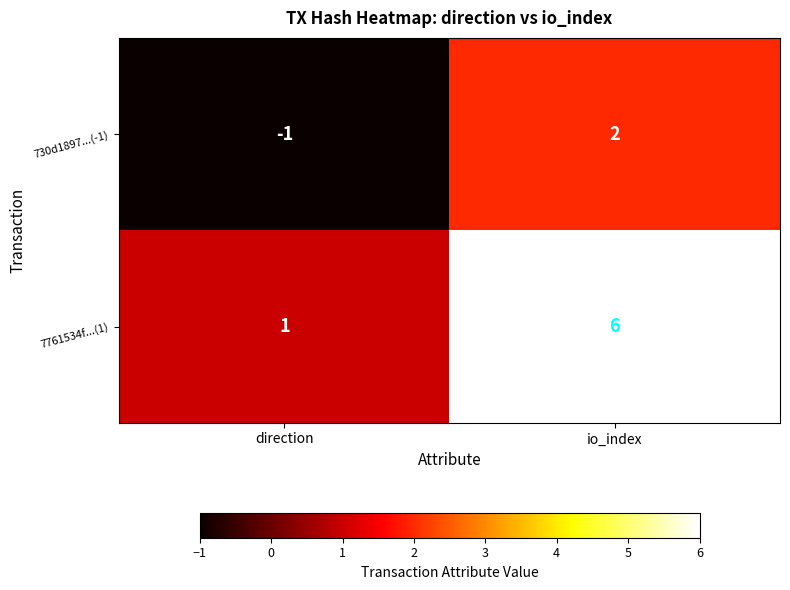

What is the difference between the 730d1897...(-1) values at direction and io_index?

3